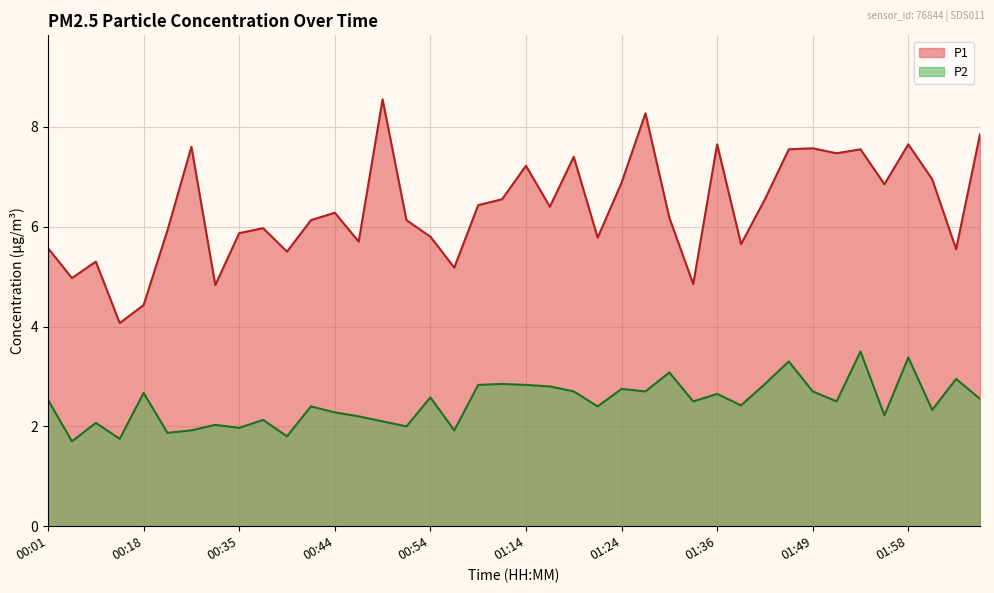

How many lines are shown in the chart?

2